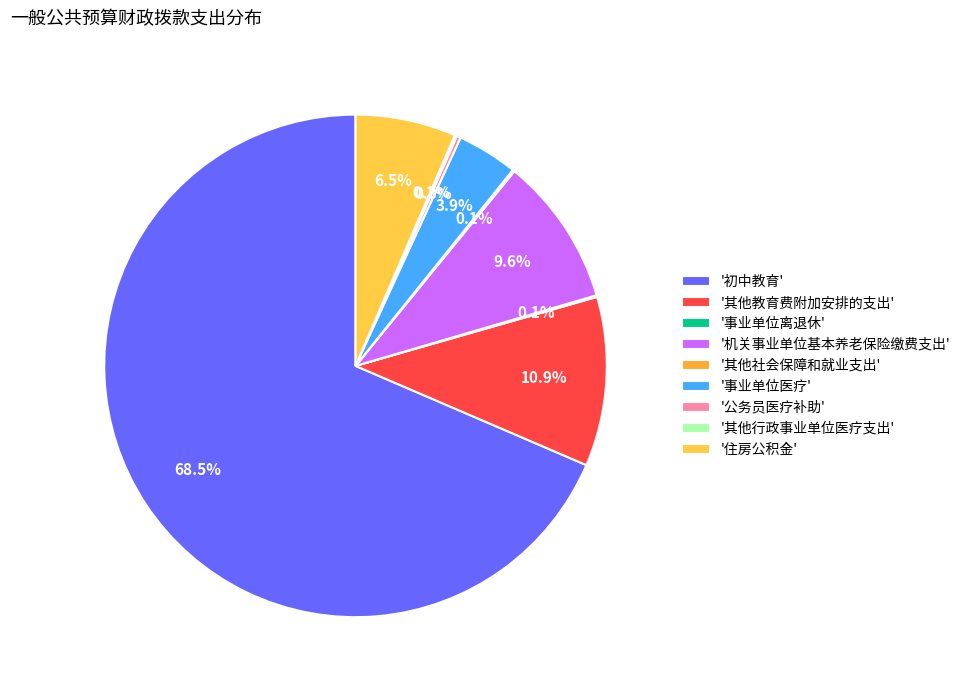

How many segments does this pie chart have?

9